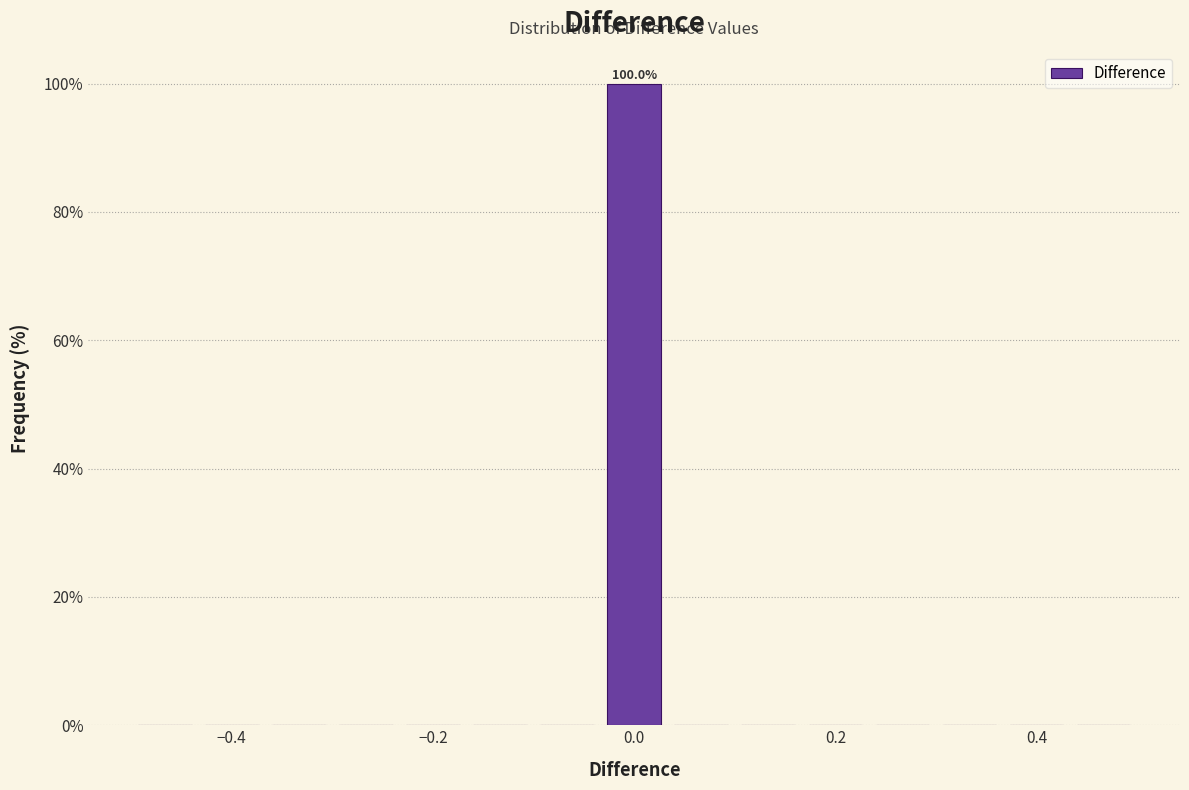

Around what value on the x-axis is the tallest bar? Give the approximate position of its centre, as read against the axis.

0.00